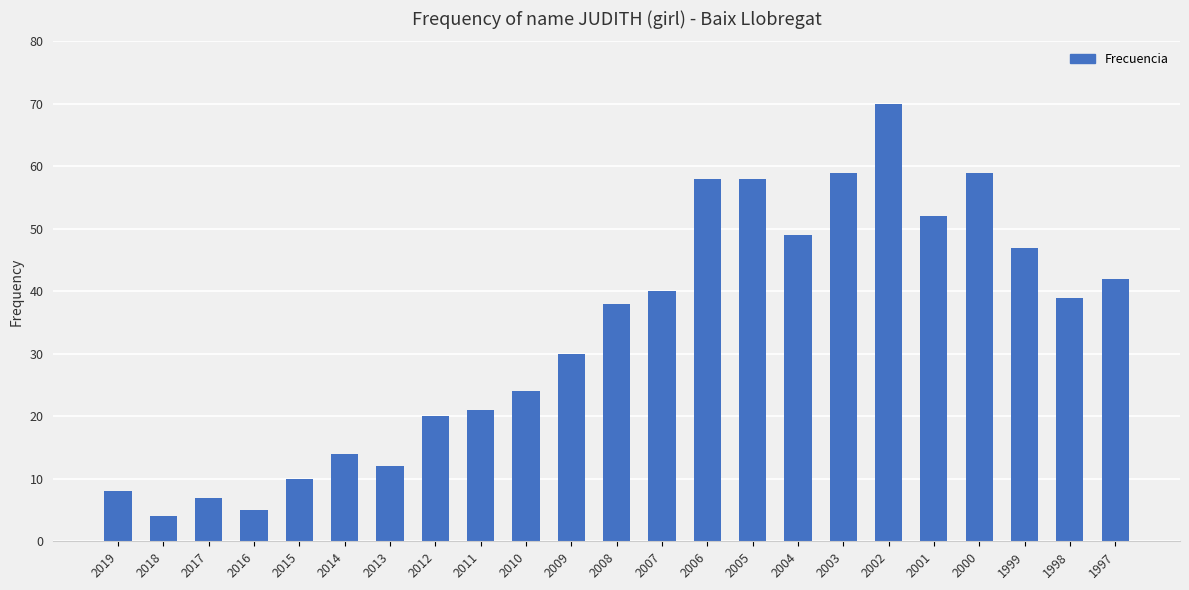

What is the change in value from 2016 to 2006?

+53